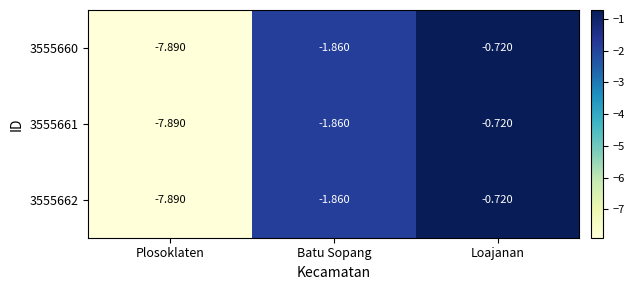

At which label does 3555661 first exceed -1?

Loajanan